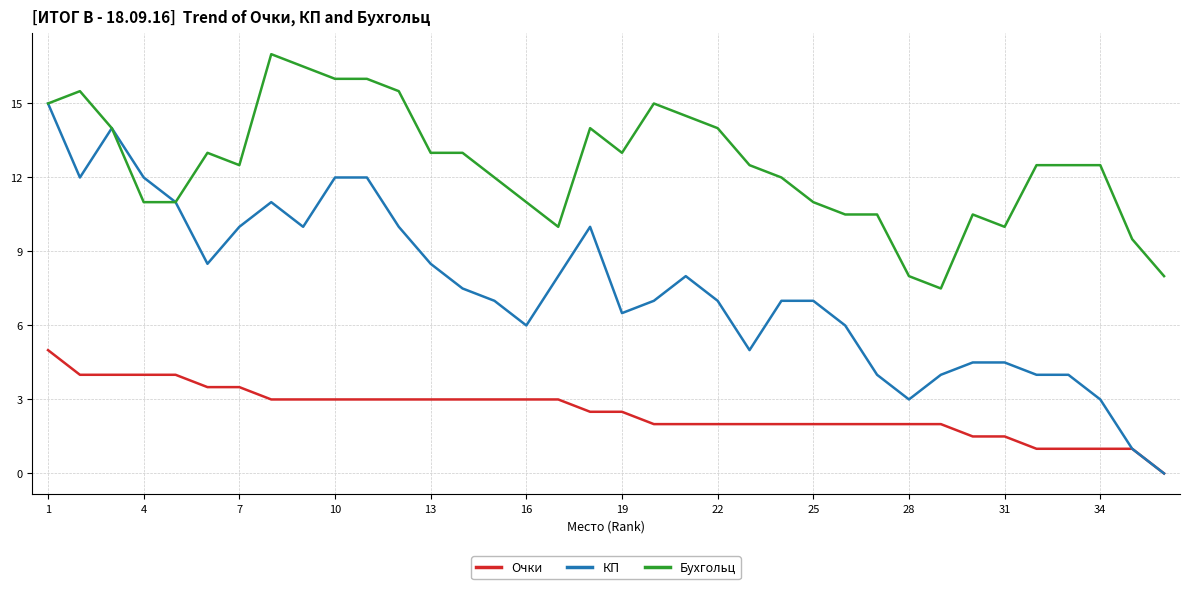

What is the greatest value displayed?

17.0